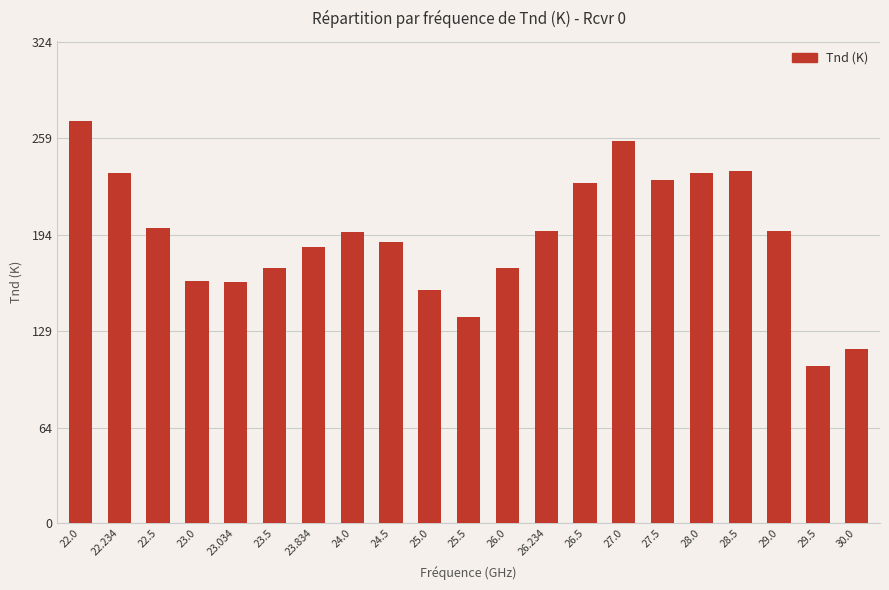

Which category has the lowest value across all series?

29.5